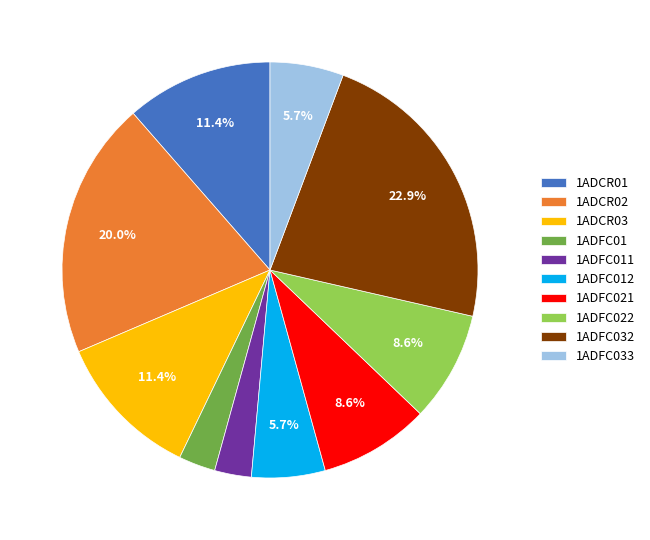

Combined, what portion of the pie is 1ADFC033 and 1ADCR03?

17.1%